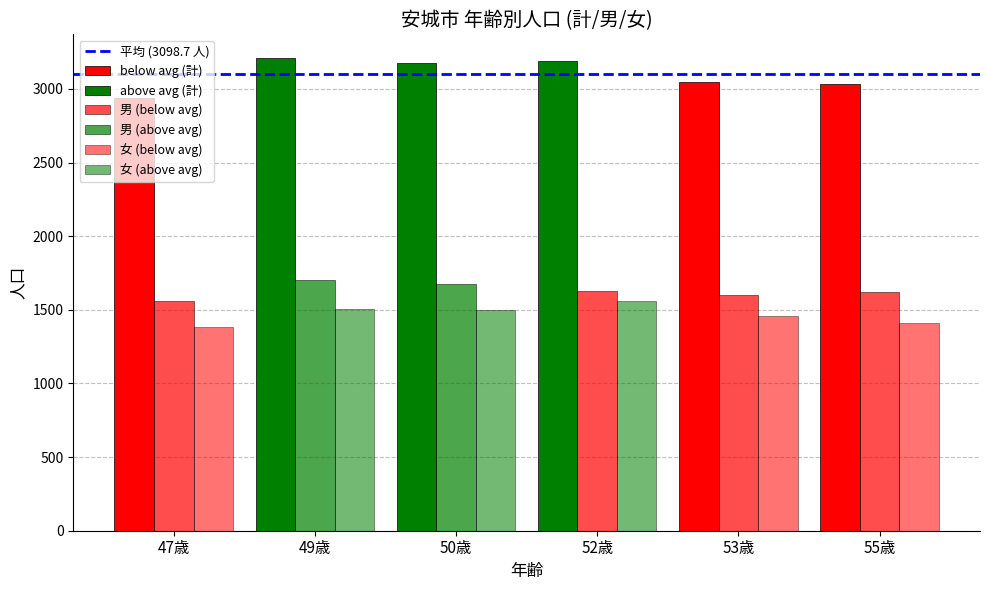

At which category is the sum across all series the highest?

49歳